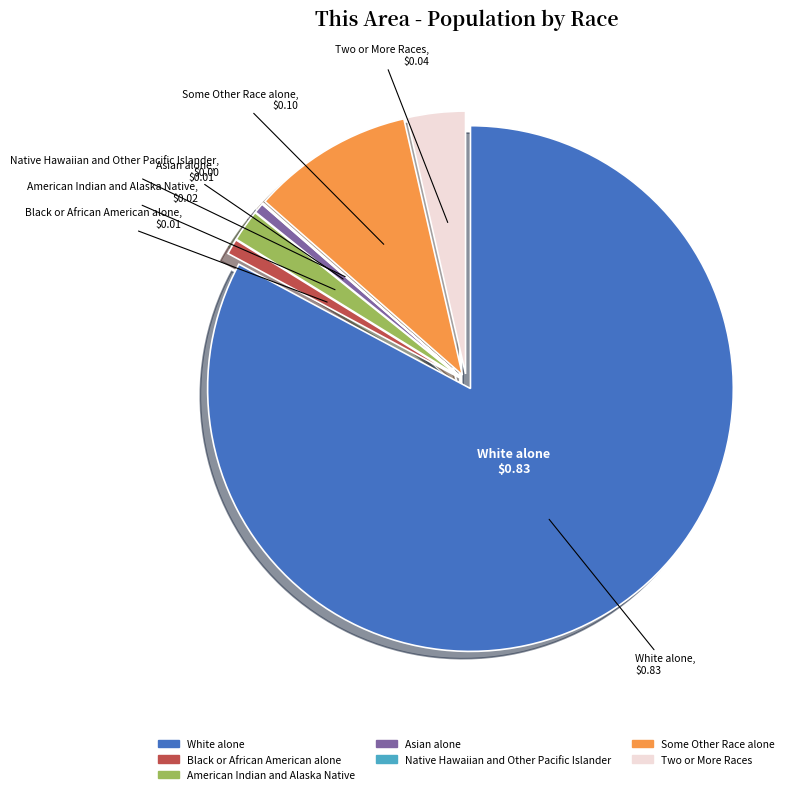

Is it true that White alone is 83% of the pie?

True